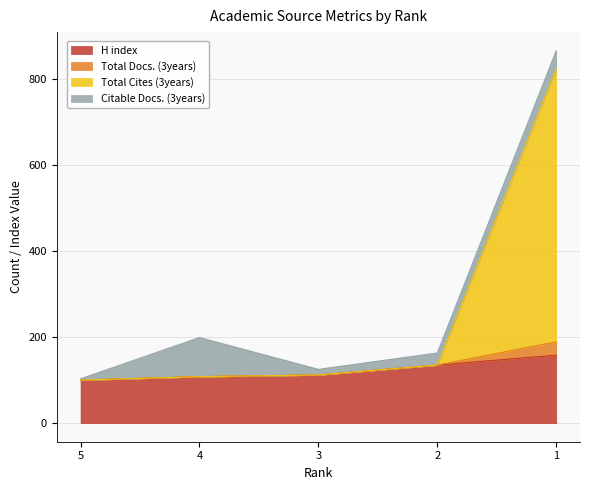

What is the highest value of the H index series?

158